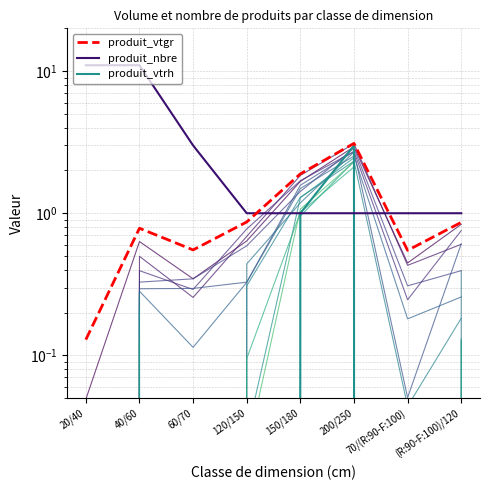

Which has a higher value, 70/(R:90-F:100) or 60/70?

60/70